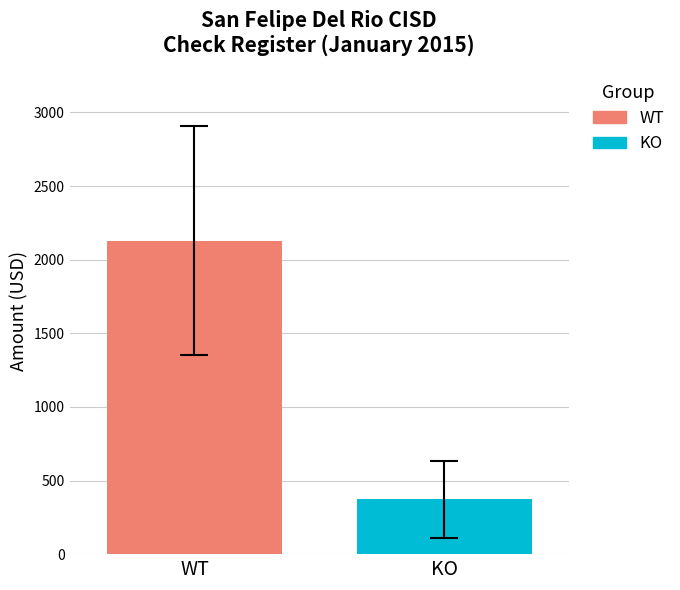

Which series has the largest range (max minus min)?

WT